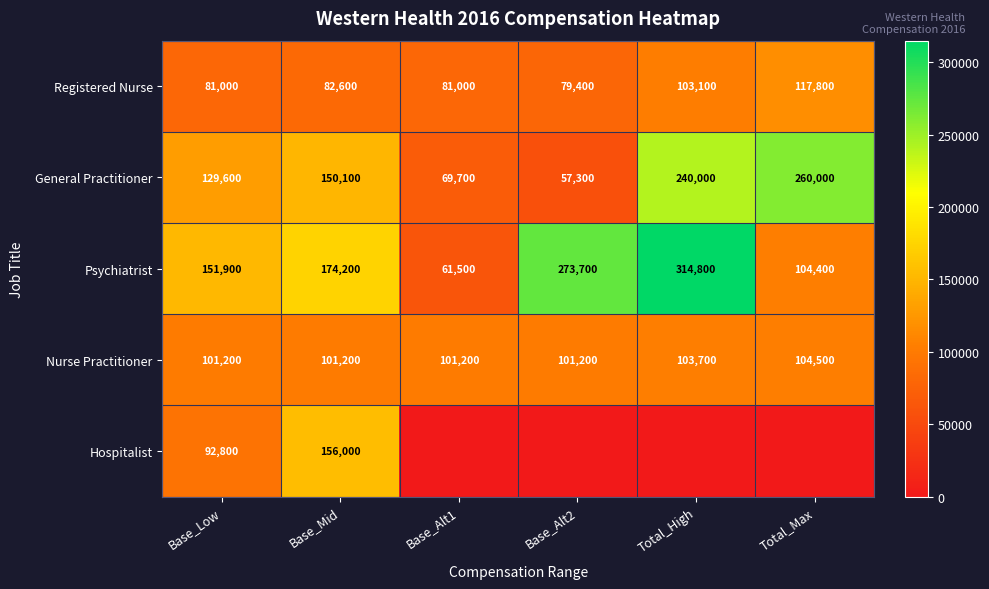

List the labels in order of Psychiatrist value, largest first.

Total_High, Base_Alt2, Base_Mid, Base_Low, Total_Max, Base_Alt1